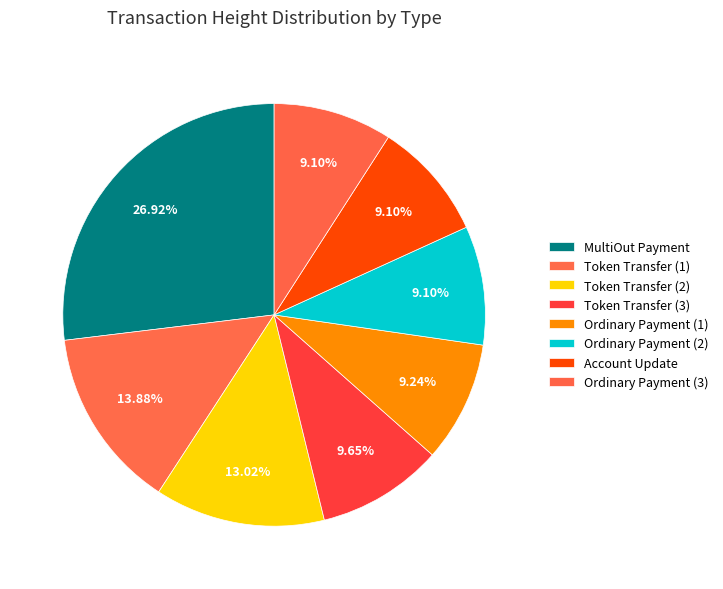

To the nearest percent, what is the average slice percentage?

12%